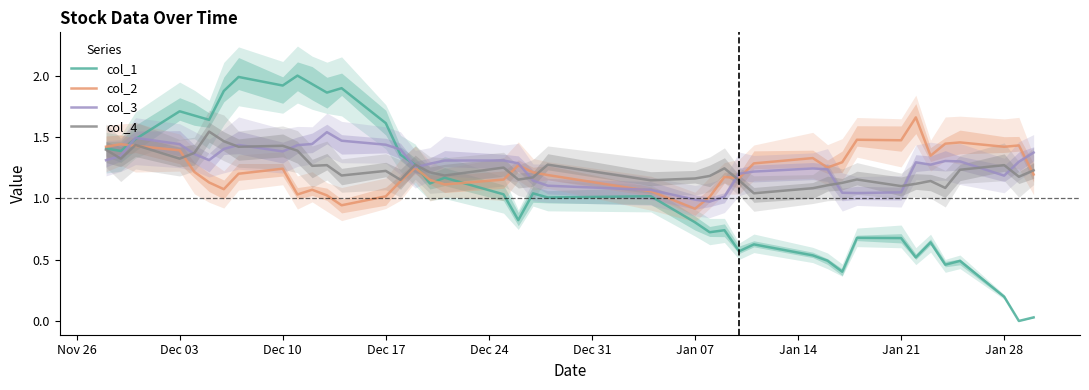

Which series has the largest total across all categories?

col_3